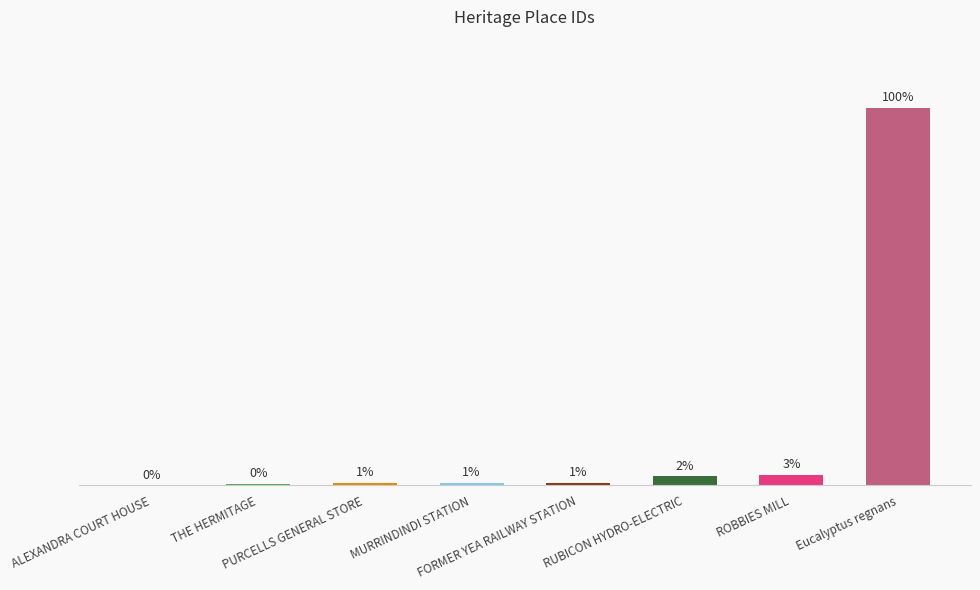

What is the ratio of the value at FORMER YEA RAILWAY STATION to the value at MURRINDINDI STATION?

1.0